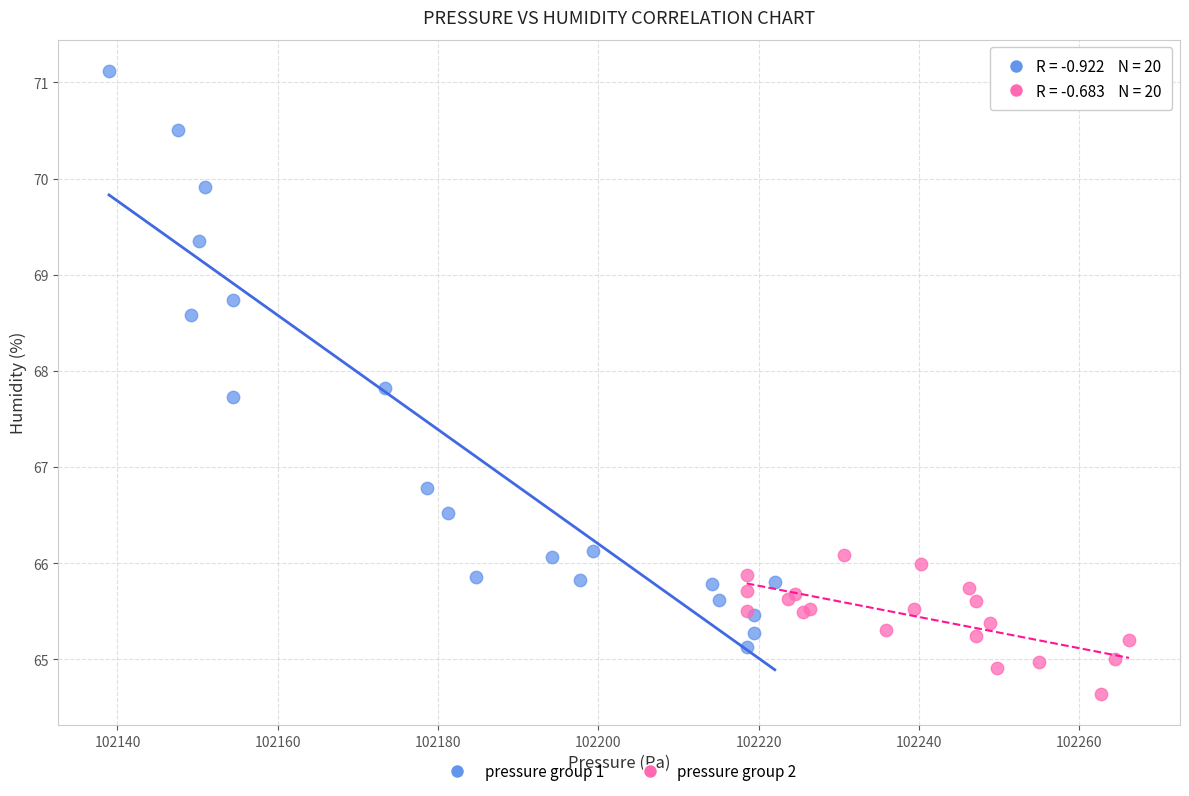

Which series contains the lowest Y value?

pressure group 2